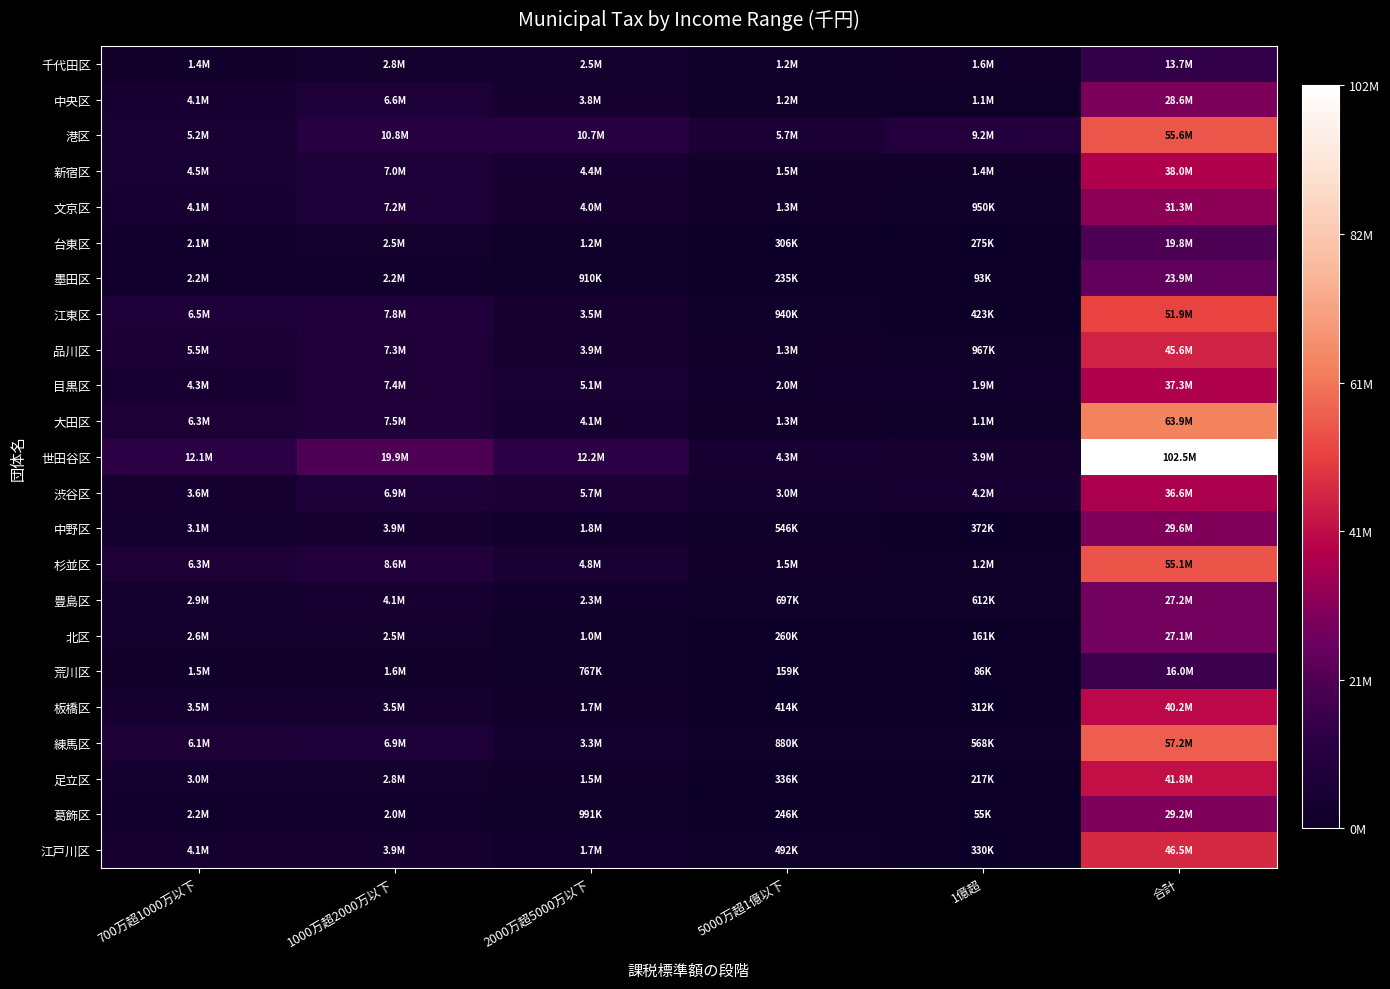

Which label corresponds to the smallest value in the chart?

1億超